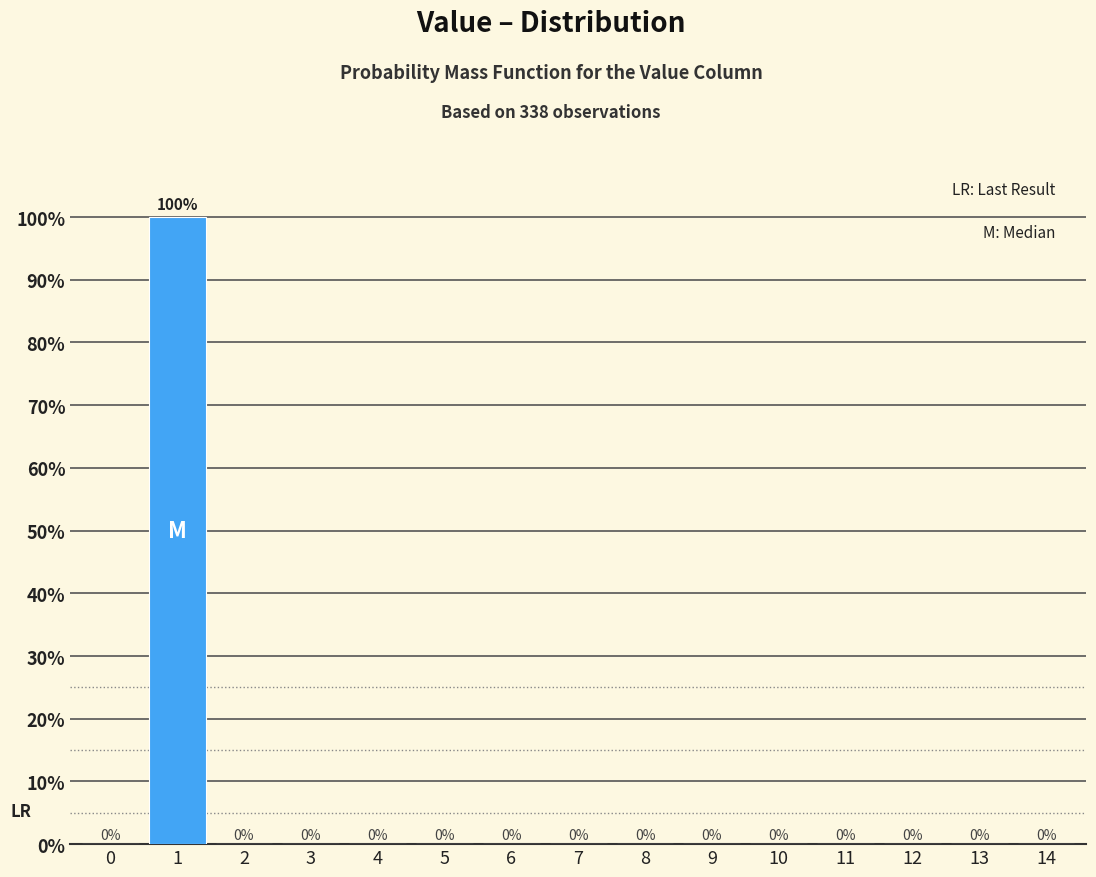

Reading left to right, transcribe all the data shown in this chart.

0=0	1=100	2=0	3=0	4=0	5=0	6=0	7=0	8=0	9=0	10=0	11=0	12=0	13=0	14=0